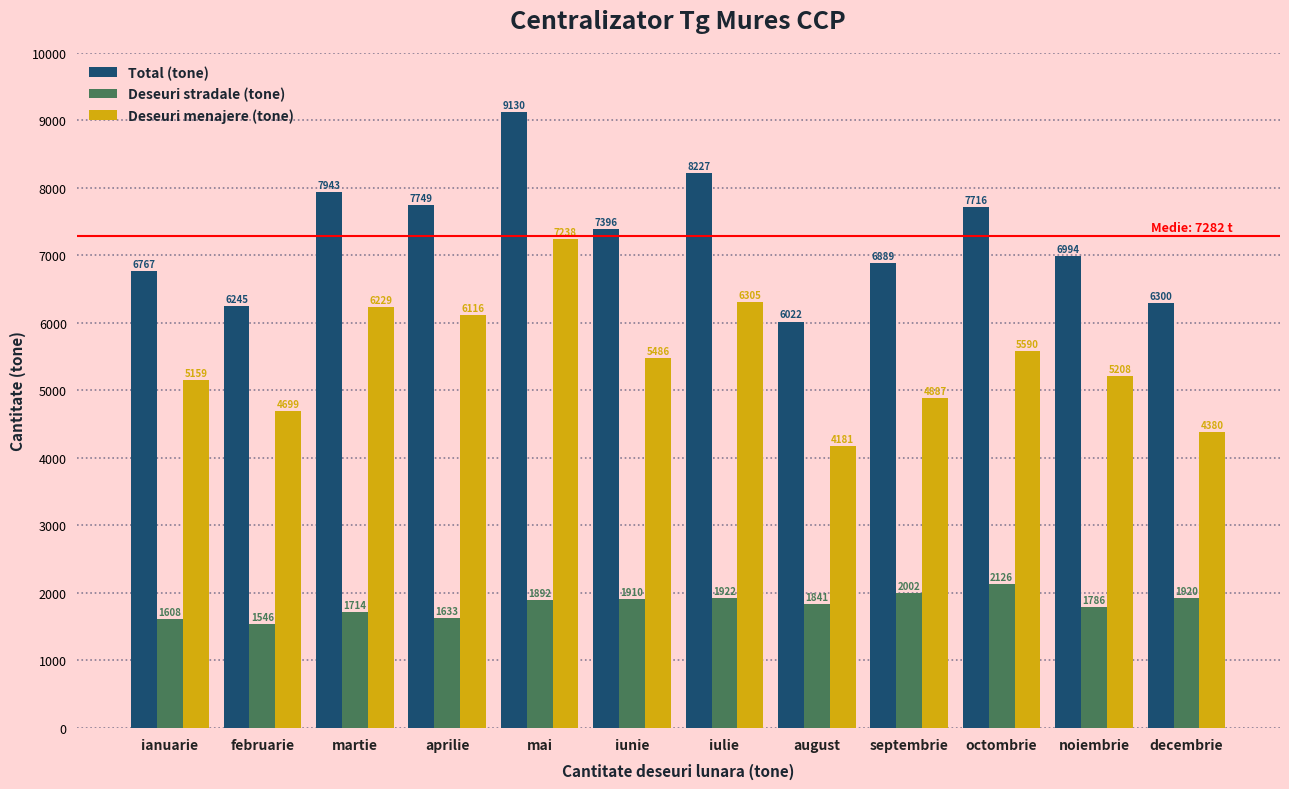

At which category is the sum across all series the highest?

mai